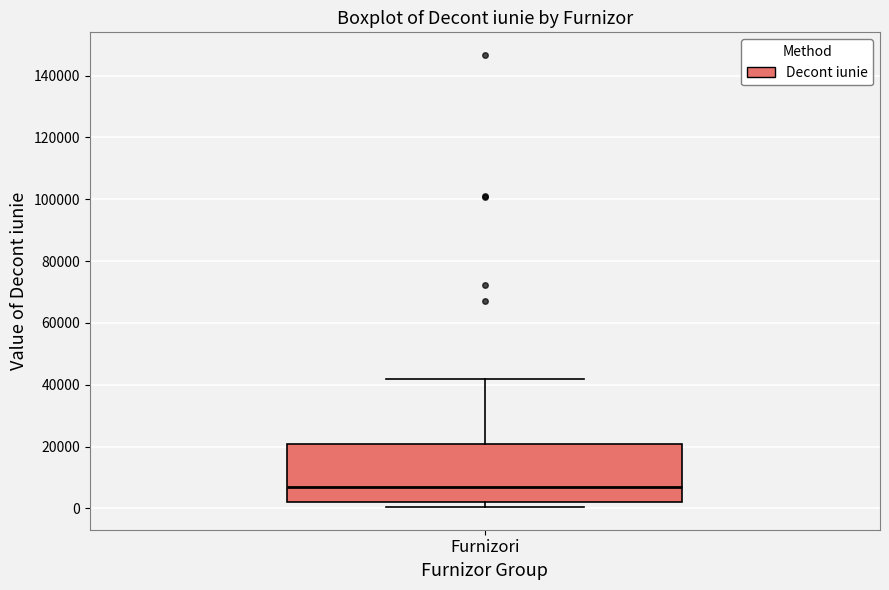

Transcribe this box plot: give where the median line is, the range the box spans, and where the two whiskers end, as read against the y-axis. The values are not printed on the chart, so give them approximately, as read against the axis.

median 8000, box 2000 to 20000, whiskers 0 to 42000